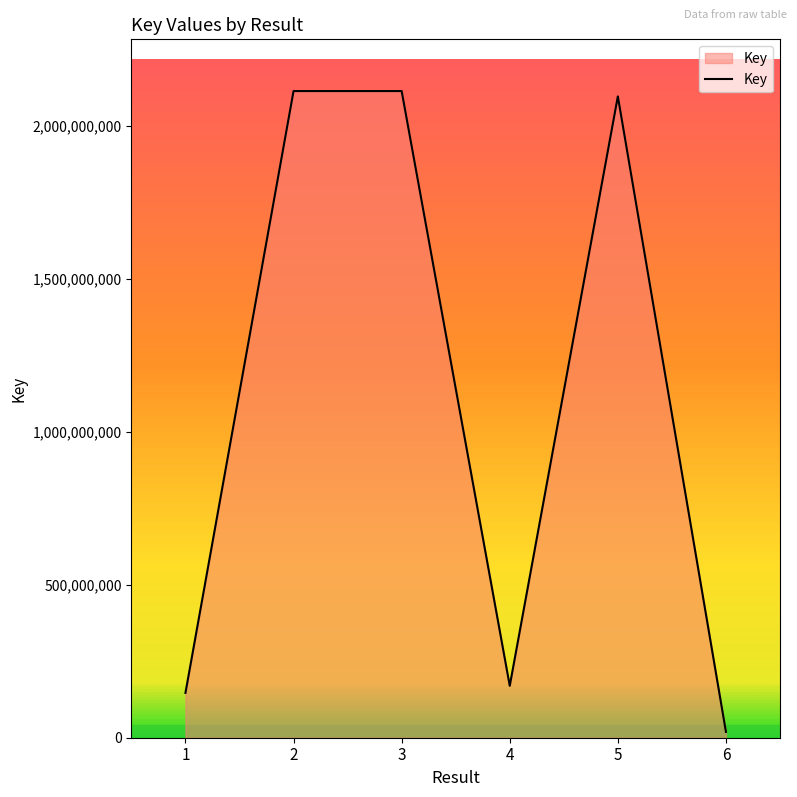

How many lines are shown in the chart?

1